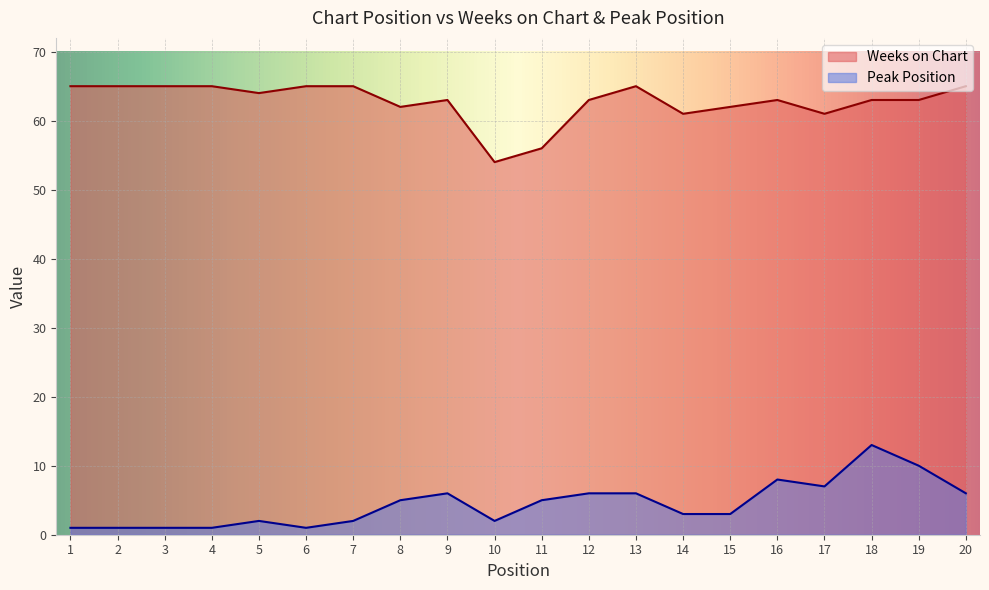

What is the sum of all Peak Position values?

89